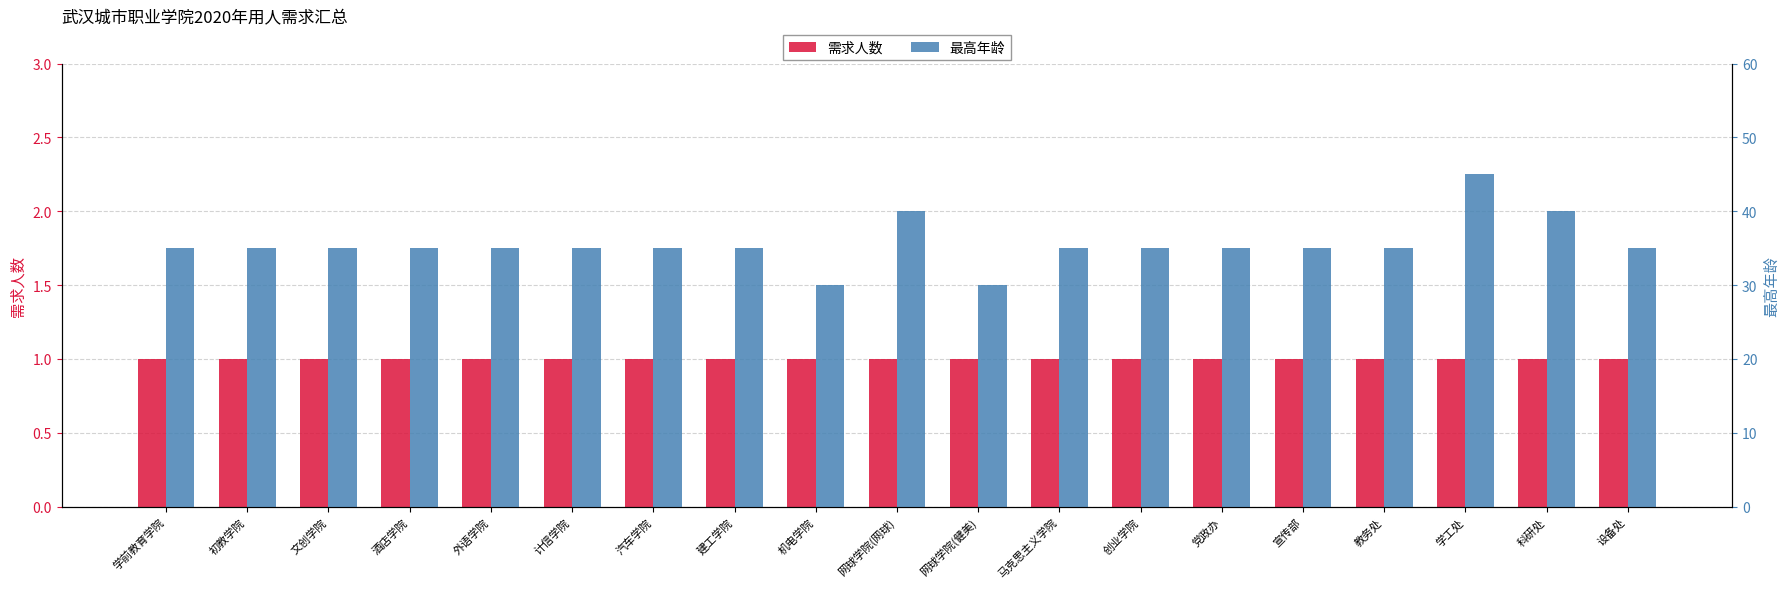

At which category is the sum across all series the highest?

学工处